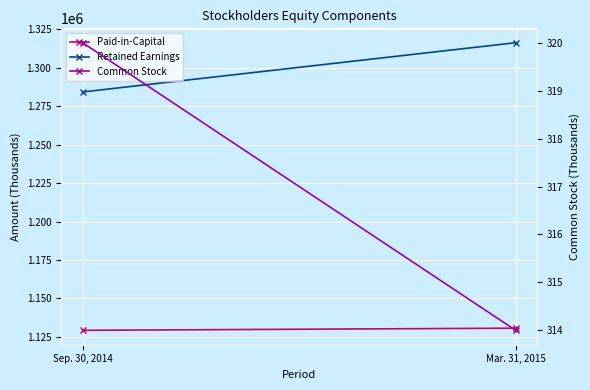

How many values in the Paid-in-Capital series are below 1130709?

1